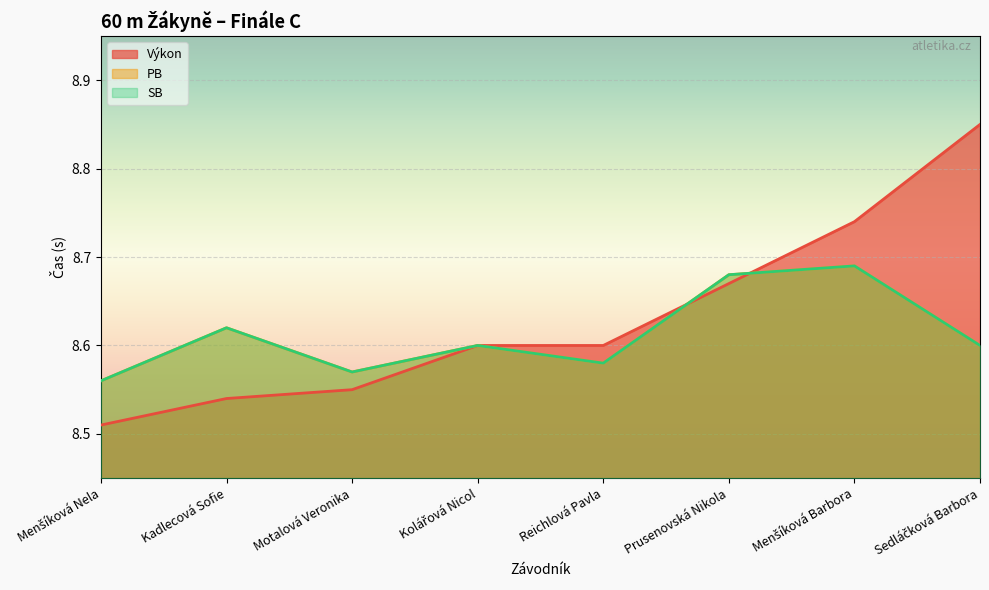

Reading left to right, list all the values displayed in this chart.

Výkon: Menšíková Nela=8.5	Kadlecová Sofie=8.5	Motalová Veronika=8.6	Kolářová Nicol=8.6	Reichlová Pavla=8.6	Prusenovská Nikola=8.7	Menšíková Barbora=8.7	Sedláčková Barbora=8.8
PB: Menšíková Nela=8.6	Kadlecová Sofie=8.6	Motalová Veronika=8.6	Kolářová Nicol=8.6	Reichlová Pavla=8.6	Prusenovská Nikola=8.7	Menšíková Barbora=8.7	Sedláčková Barbora=8.6
SB: Menšíková Nela=8.6	Kadlecová Sofie=8.6	Motalová Veronika=8.6	Kolářová Nicol=8.6	Reichlová Pavla=8.6	Prusenovská Nikola=8.7	Menšíková Barbora=8.7	Sedláčková Barbora=8.6